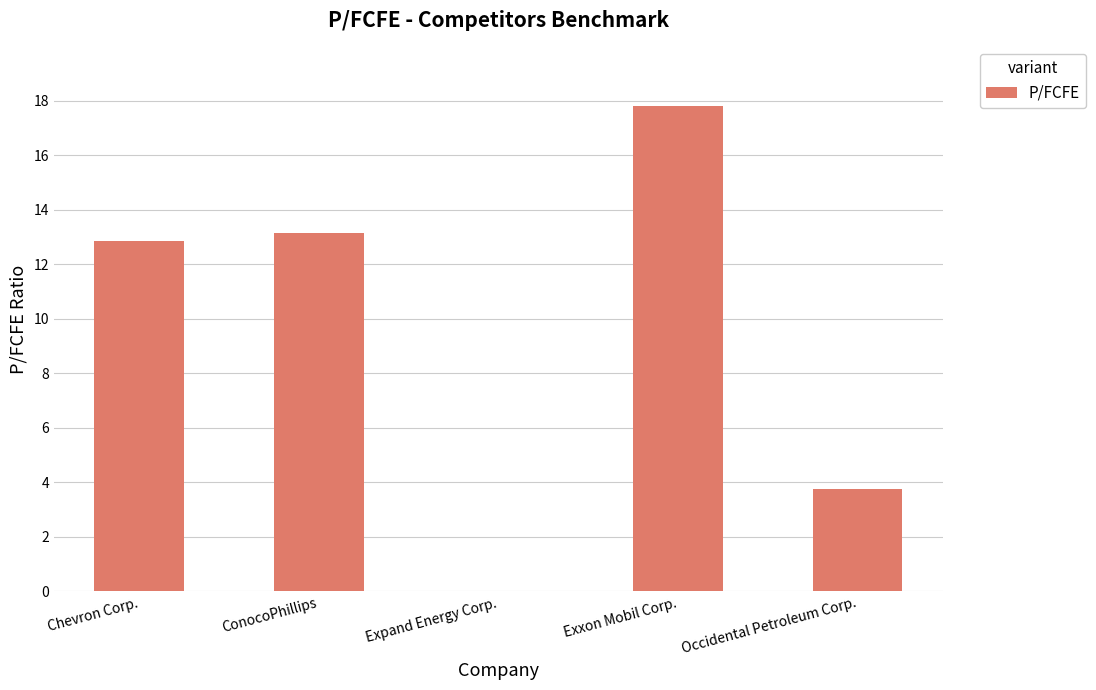

At which category does the chart reach its peak across all series?

Exxon Mobil Corp.